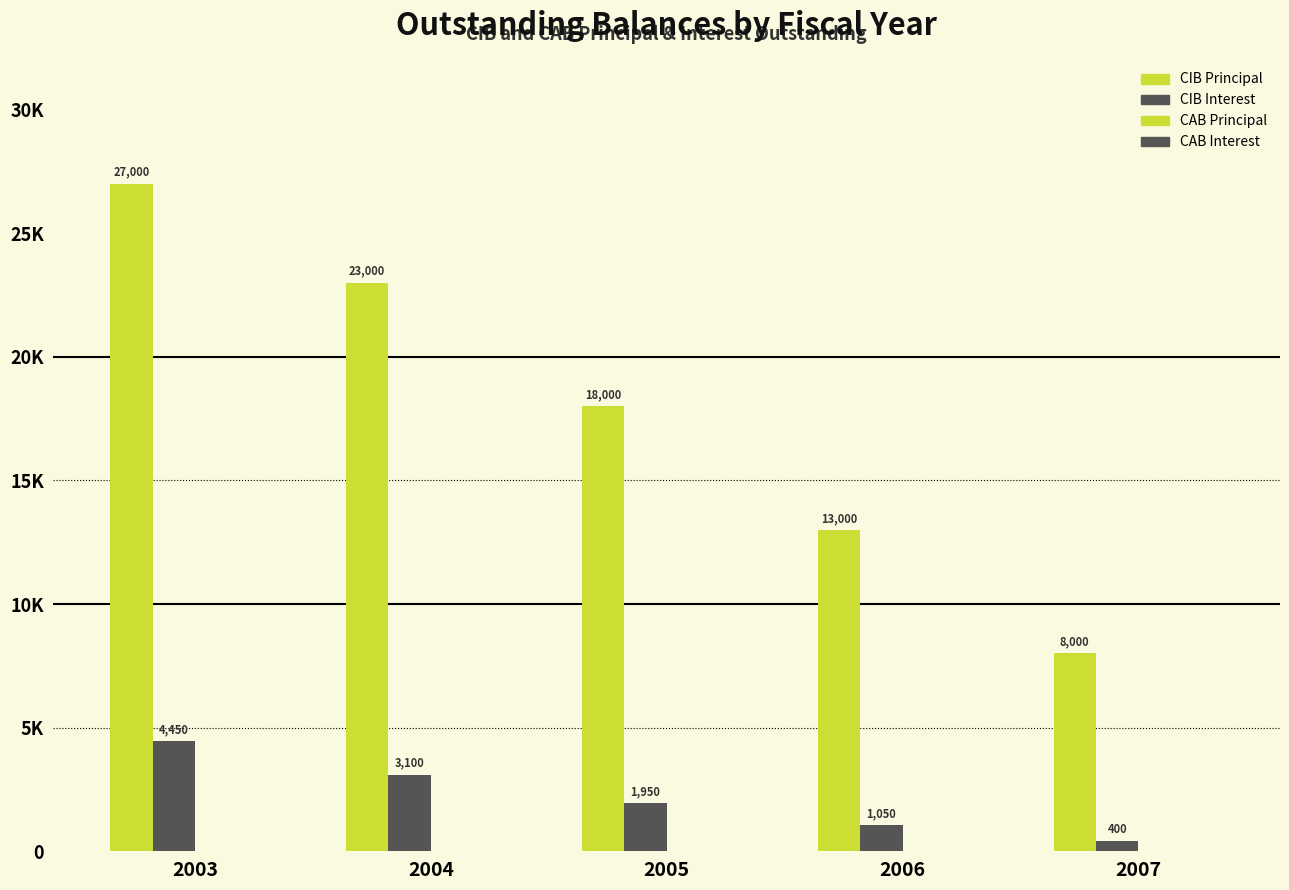

The CIBInterestOutstanding series shows 6254 at 2003. True or false?

False